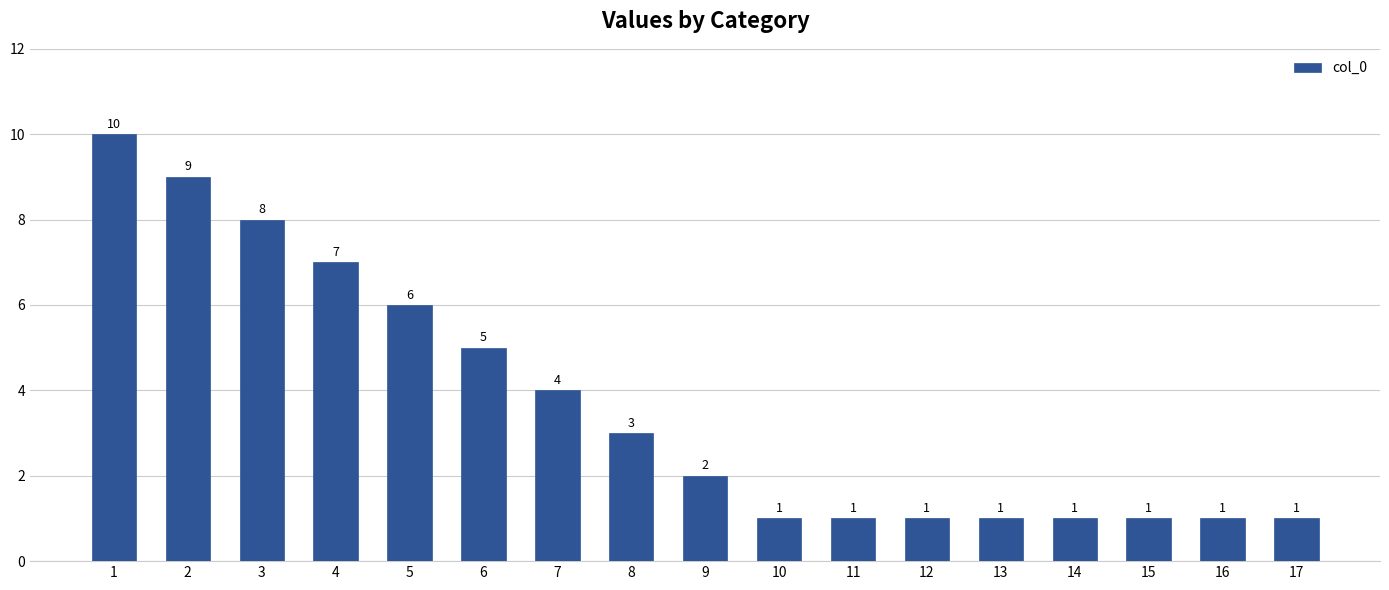

Read the value at 1.

10